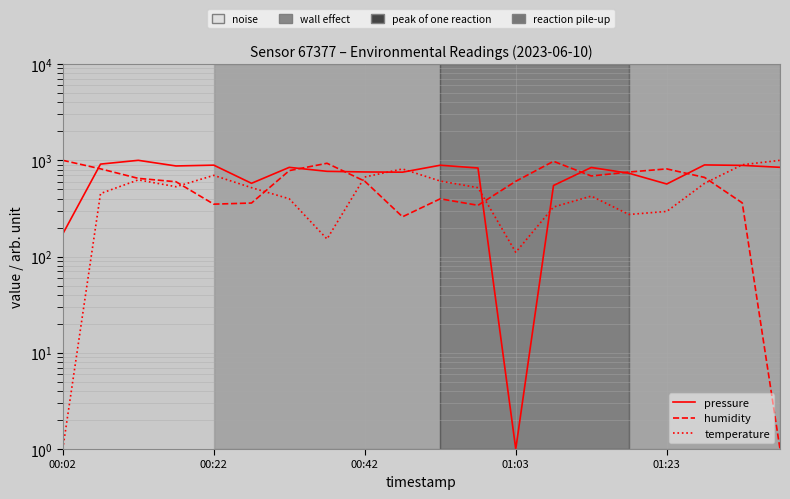

Reading left to right, what are all the values shown in this chart?

pressure: 171.8	913.4	1000.0	873.7	891.0	577.0	845.0	768.4	757.0	753.0	889.2	832.1	1.0	547.6	842.7	733.8	567.5	895.8	885.9	846.2
humidity: 1000.0	815.8	649.3	598.8	350.4	359.9	781.6	931.8	607.0	258.9	398.1	340.8	605.6	976.8	687.5	755.7	814.4	664.3	361.3	1.0
temperature: 1.0	451.6	626.5	531.6	697.6	519.8	398.2	152.2	671.0	813.2	608.7	519.8	110.7	327.1	424.9	273.7	294.5	576.1	899.2	1000.0